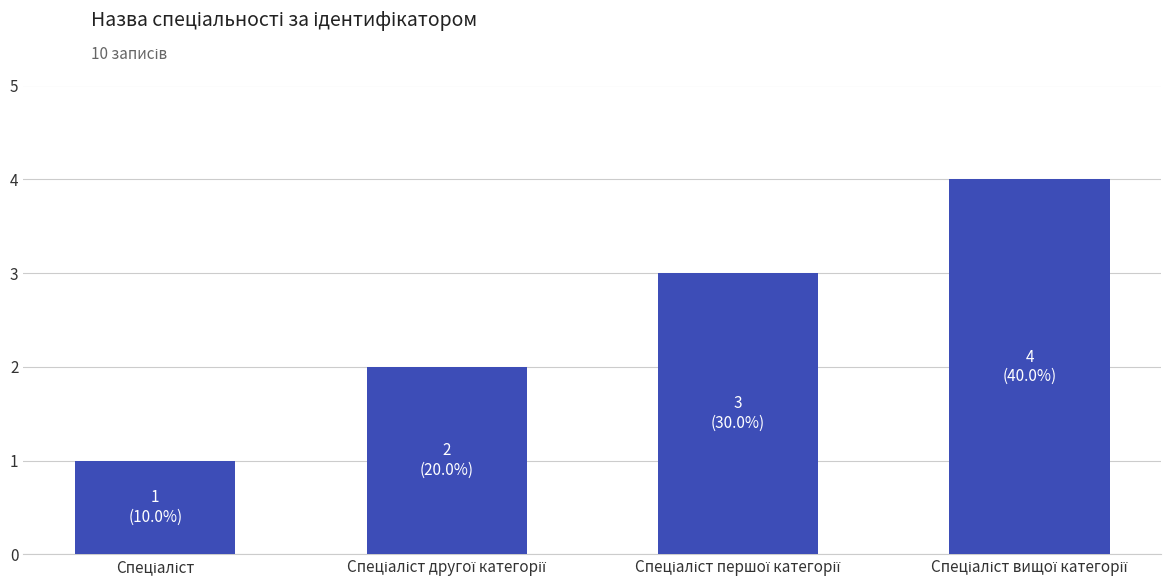

Reading left to right, extract all data points from this chart.

1	2	3	4